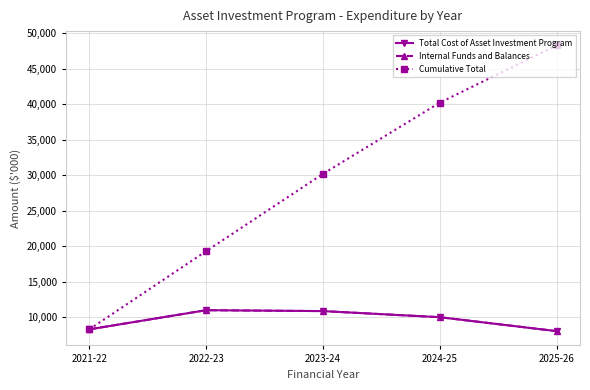

Where is the first local maximum for Internal Funds and Balances?

2022-23